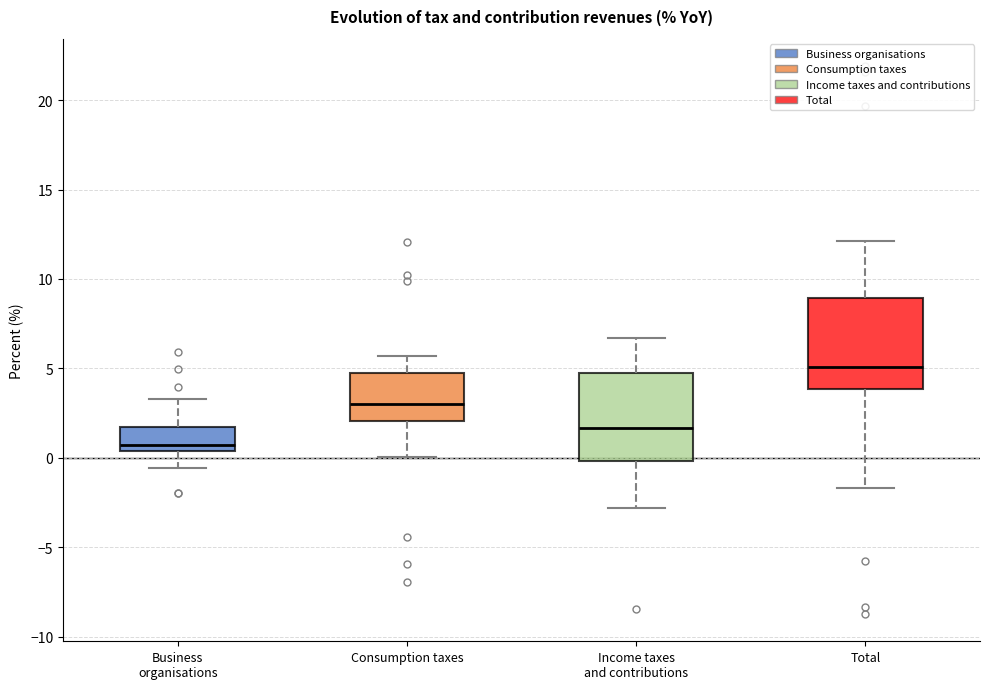

Where does the upper whisker of the box for Total end on the y-axis? The values are not printed on the chart, so give them approximately, as read against the axis.

12.0